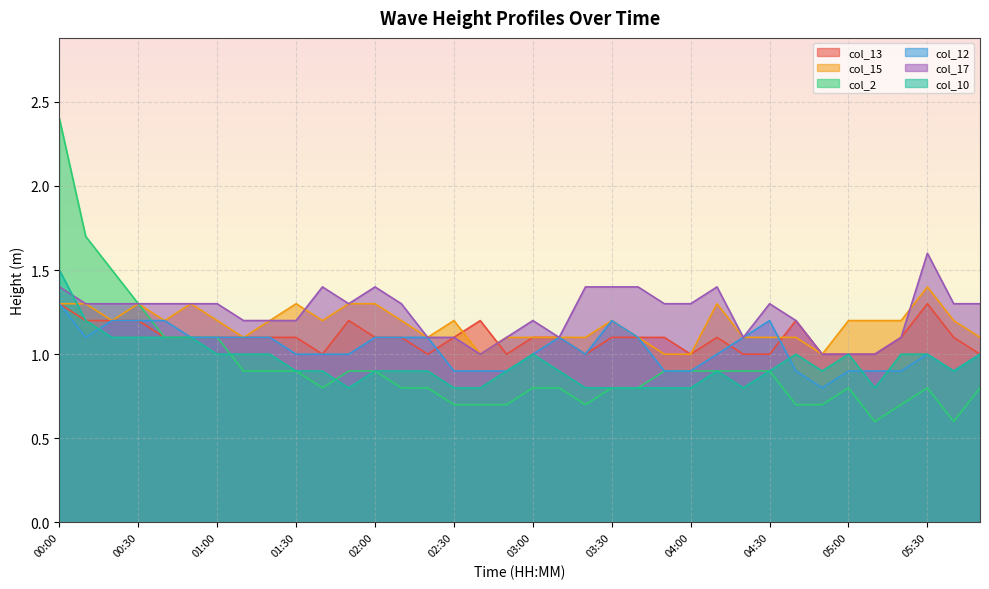

What is the label of the 29th point from the left?

04:40